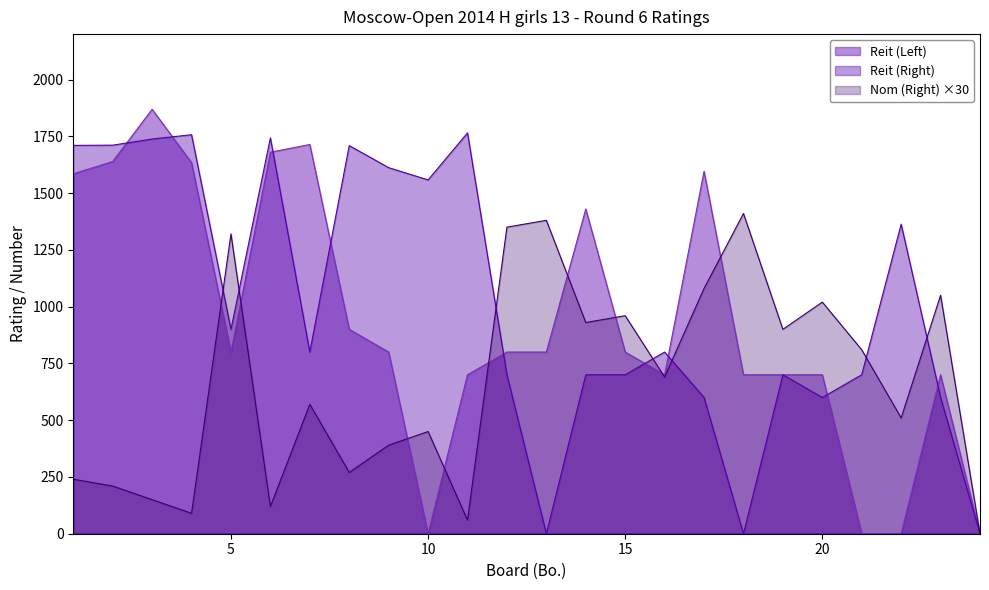

Reading left to right, what are all the values shown in this chart?

Reit (Left): 1=1585	2=1639	3=1869	4=1634	5=800	6=1680	7=1714	8=900	9=800	10=0	11=700	12=800	13=800	14=1430	15=800	16=700	17=1596	18=700	19=700	20=700	21=0	22=0	23=700	24=0
Reit (Right): 1=1710	2=1711	3=1738	4=1757	5=900	6=1743	7=800	8=1709	9=1612	10=1558	11=1765	12=700	13=0	14=700	15=700	16=800	17=600	18=0	19=700	20=600	21=700	22=1363	23=600	24=0
Nom (Right): 1=240	2=210	3=150	4=90	5=1320	6=120	7=570	8=270	9=390	10=450	11=60	12=1350	13=1380	14=930	15=960	16=690	17=1080	18=1410	19=900	20=1020	21=810	22=510	23=1050	24=0